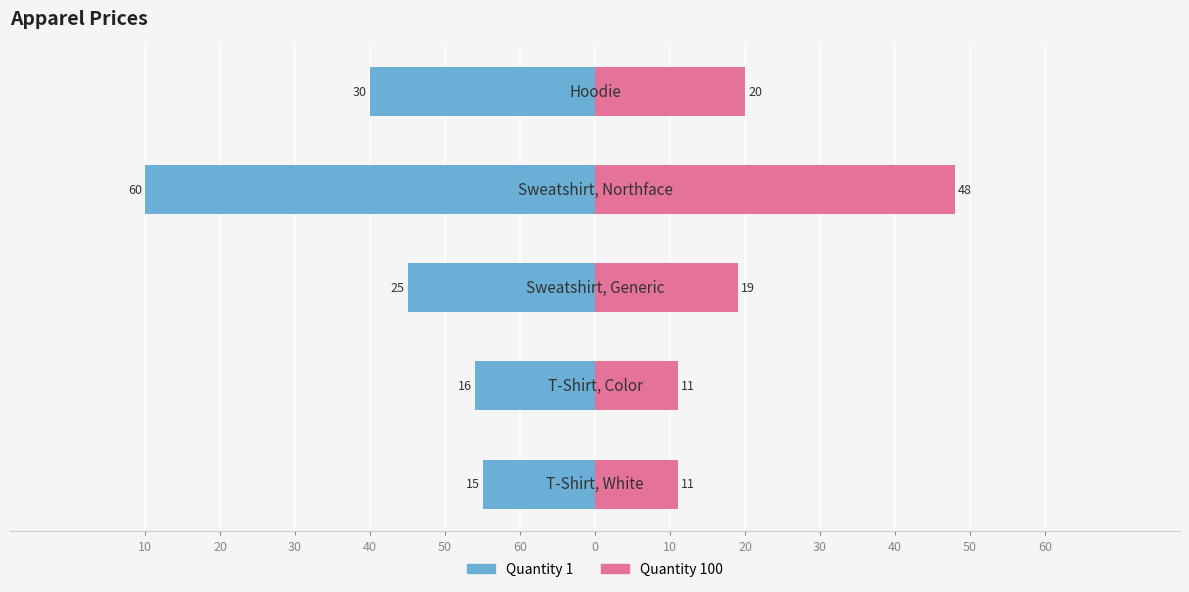

How many bars are there in total?

10